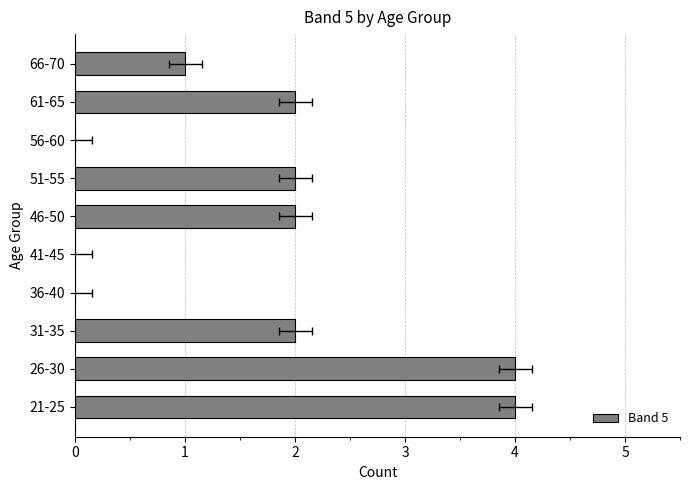

Where is the data nearest to the value 2?

31-35